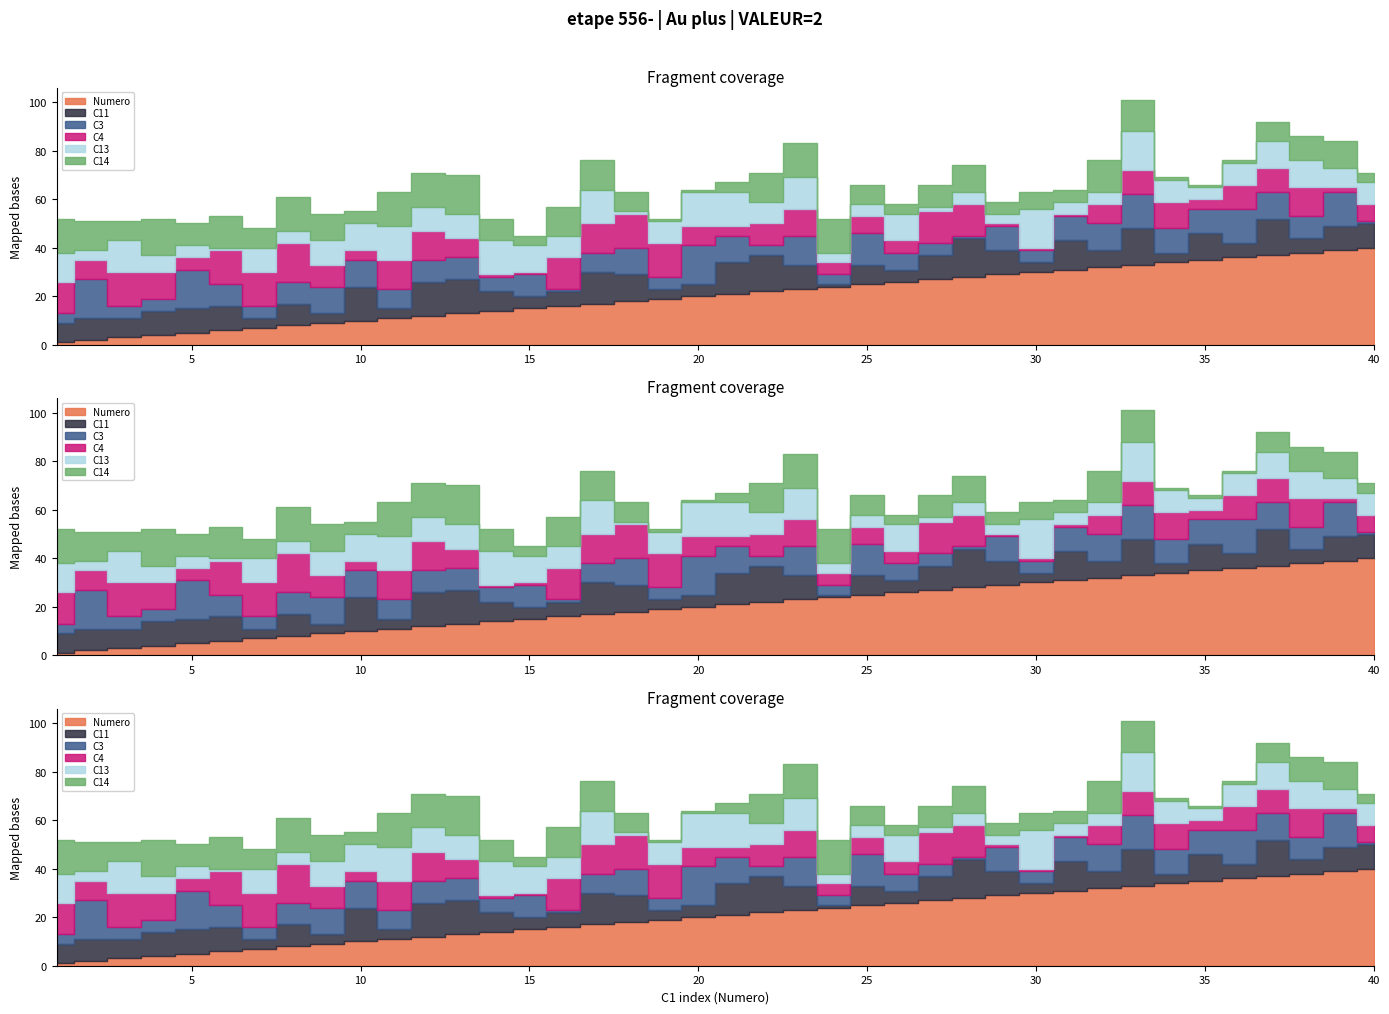

What is the total value across all series at 22?

71